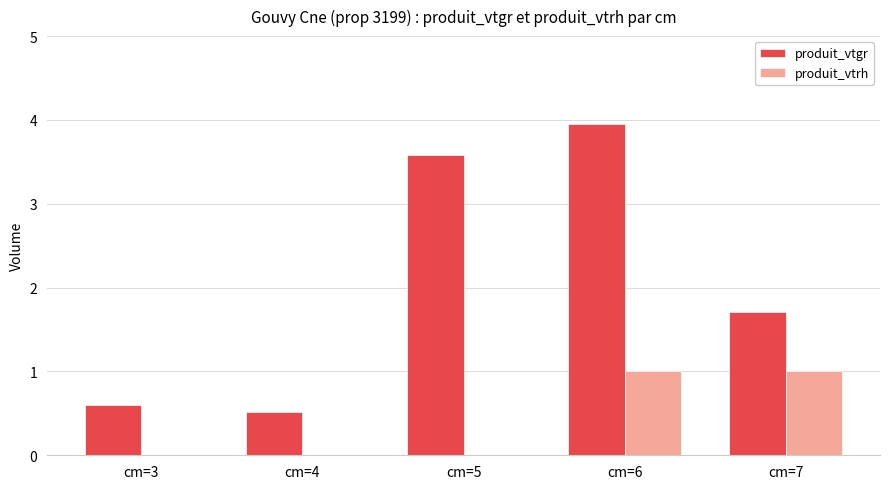

What is the sum of all produit_vtgr values?

10.4